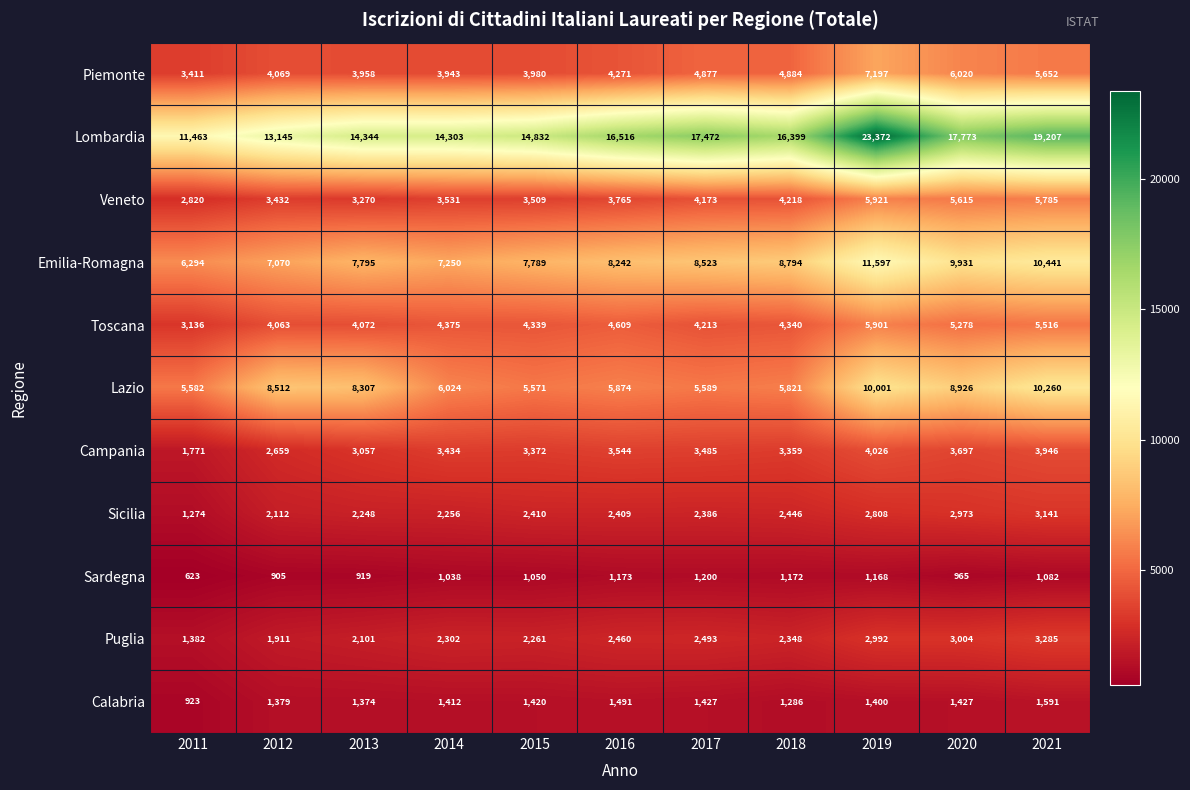

What is the greatest value displayed?

23372